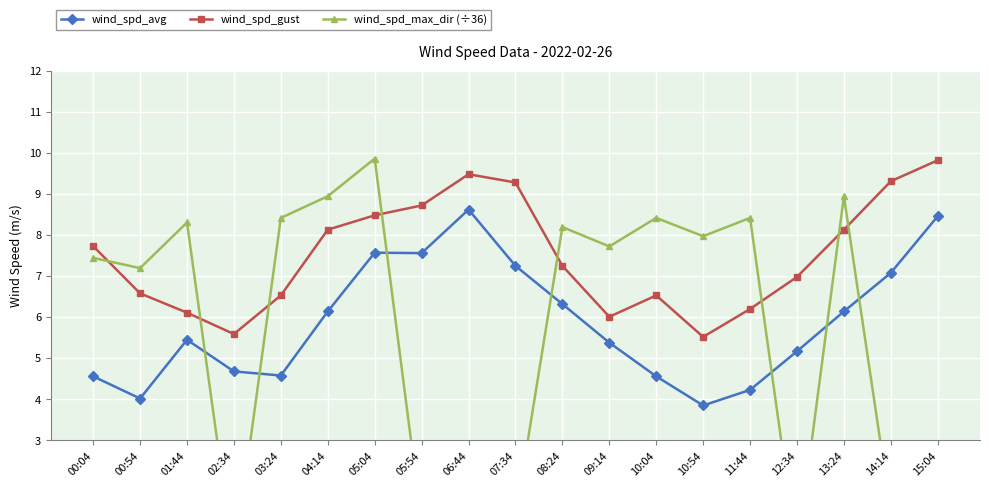

At which label does wind_spd_avg reach its peak?

06:44